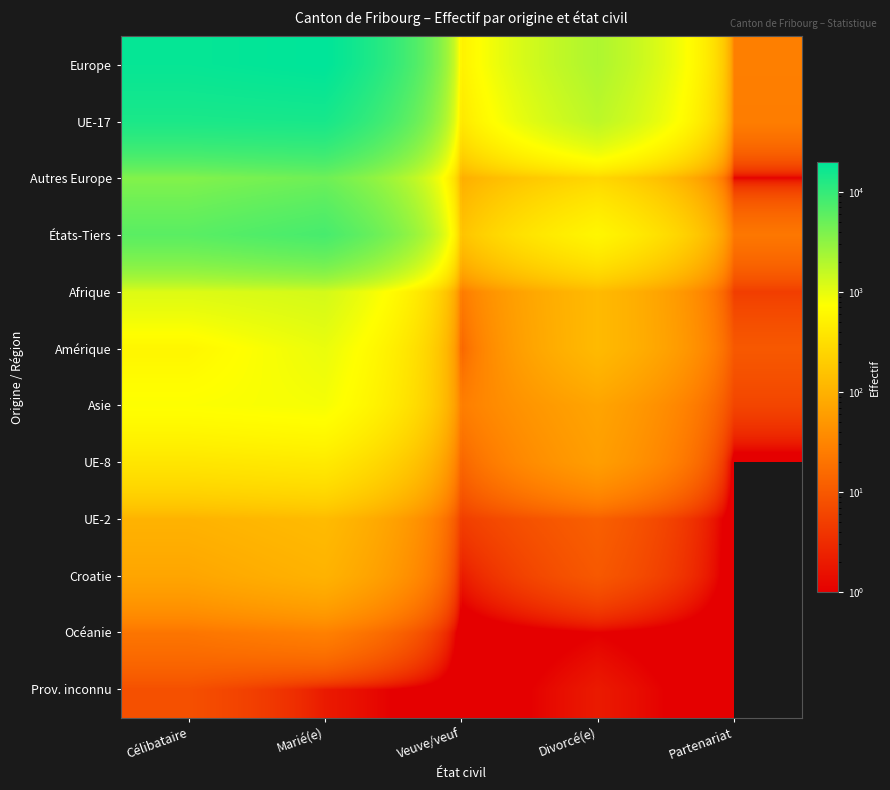

How many series are shown in this chart?

12